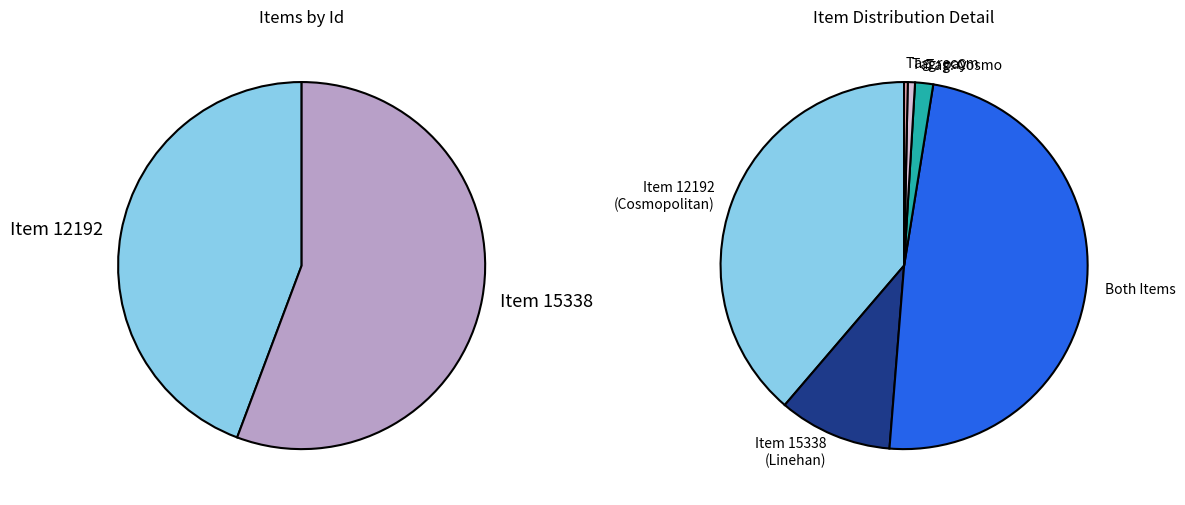

What is the change in value from Item 12192 to Item 15338?

+3146